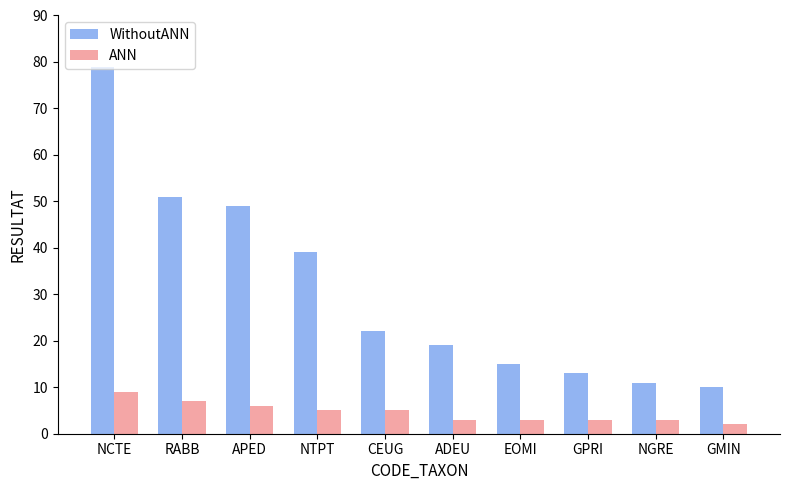

Rank the categories by WithoutANN value from highest to lowest.

NCTE, RABB, APED, NTPT, CEUG, ADEU, EOMI, GPRI, NGRE, GMIN